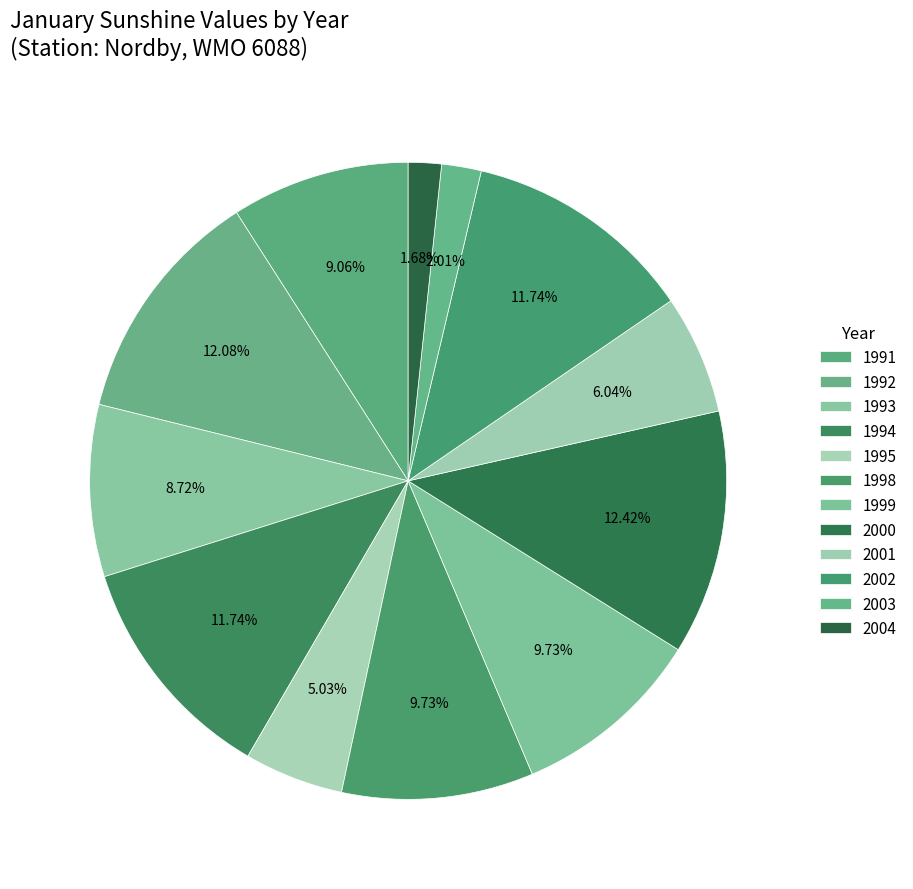

How many slices are in this pie chart?

12